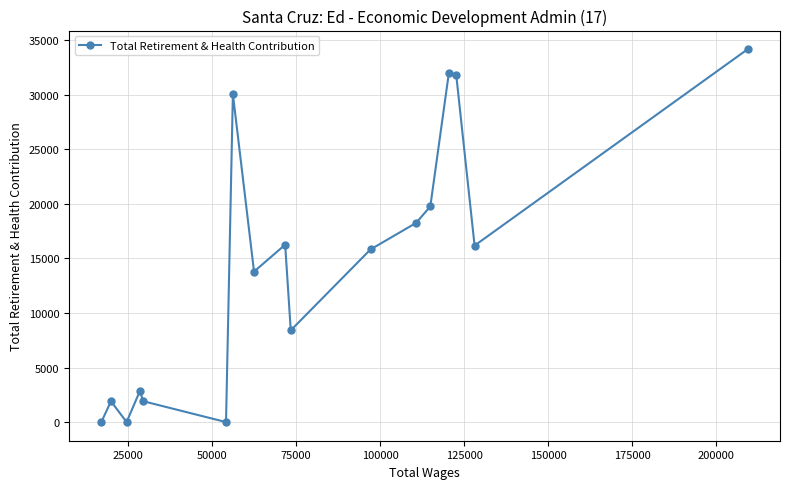

What is the difference between the maximum and minimum values?

34181